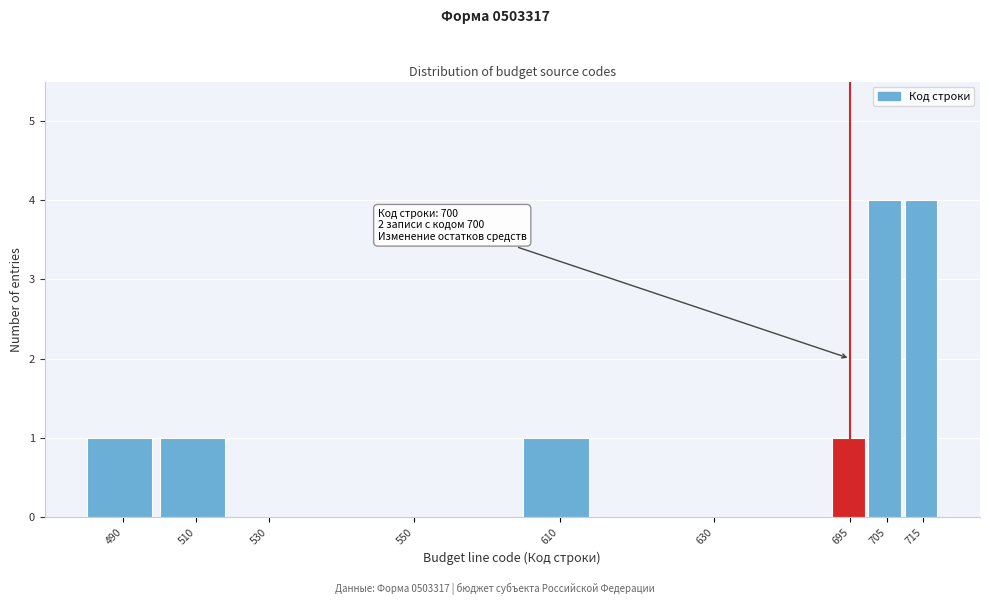

Reading right to left, what are all the values shown in this chart?

715=4	705=4	695=1	630=0	610=1	550=0	530=0	510=1	490=1